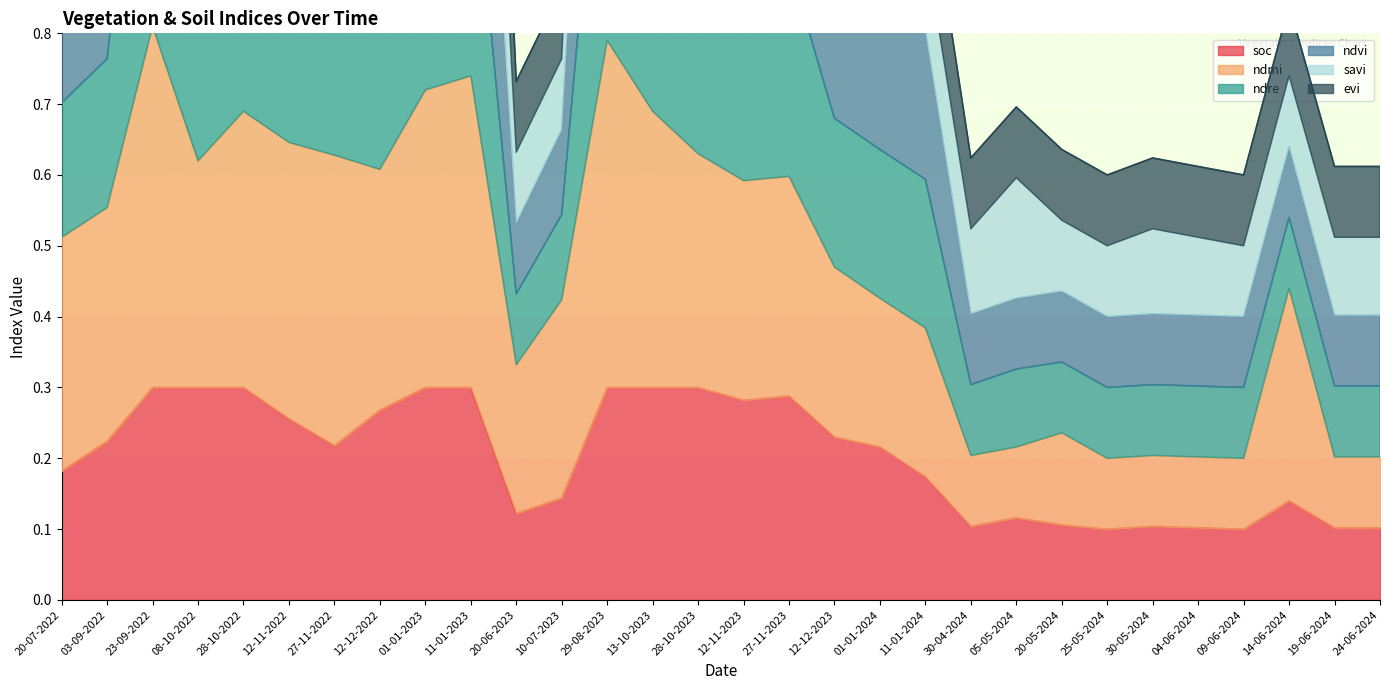

At which label is ndre closest to 1?

11-01-2024